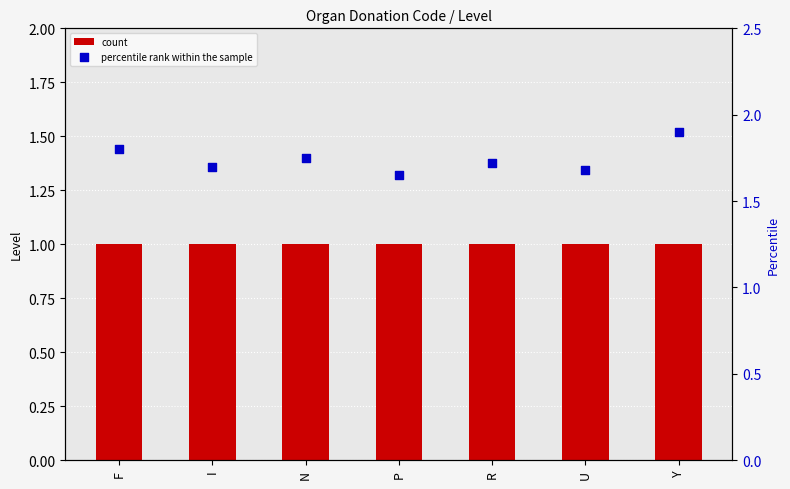

At which category is the sum across all series the highest?

Y